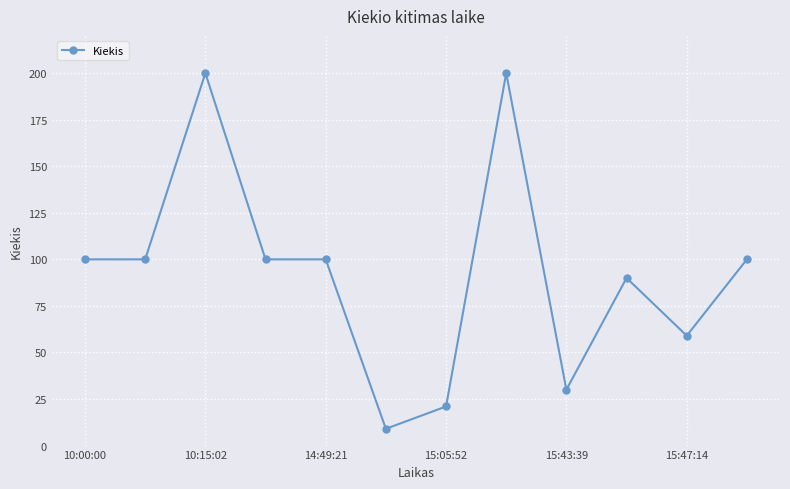

How many series are shown in this chart?

1